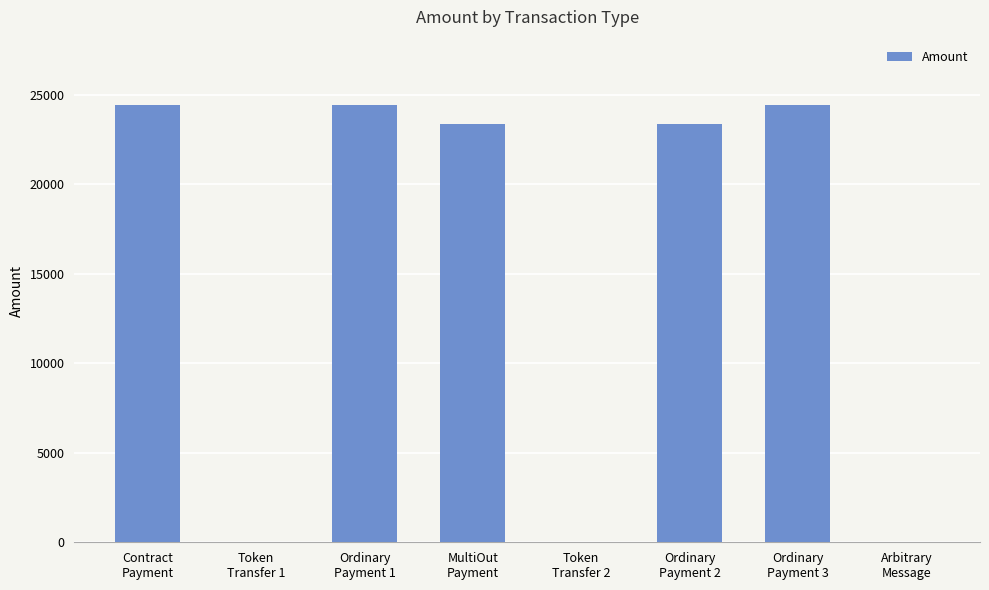

What is the maximum value shown in the chart?

24426.4